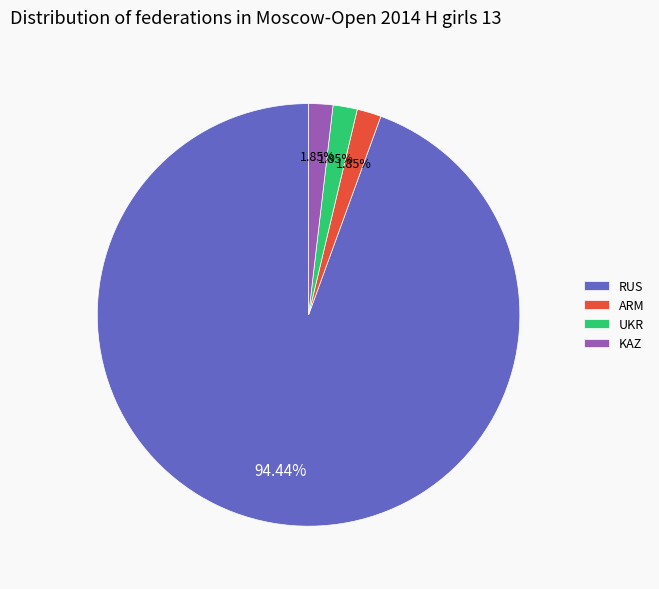

Which has a higher value, RUS or KAZ?

RUS